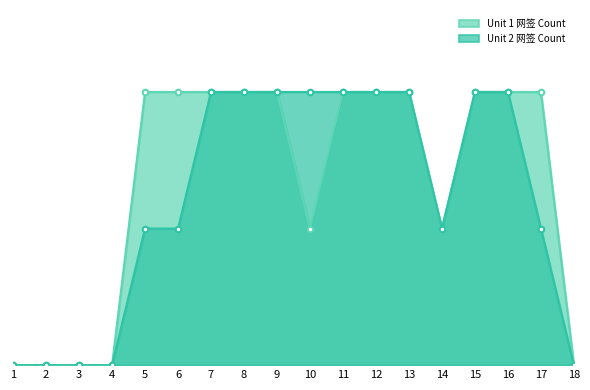

What is the difference between the Unit 2 网签 Count values at 9 and 1?

2